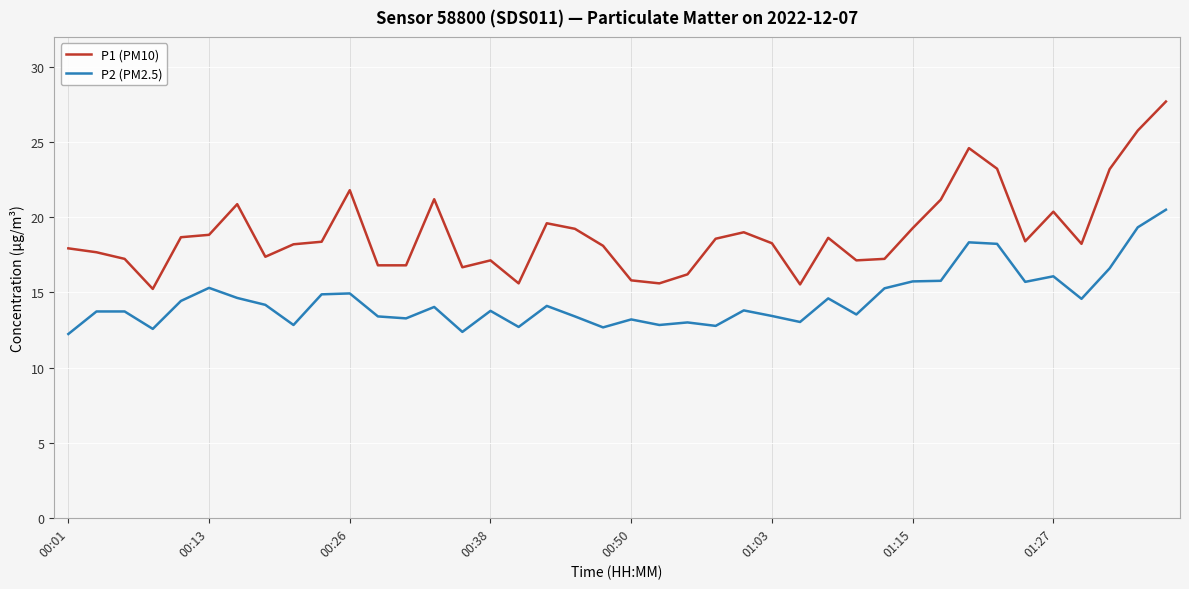

True or false: P2 (PM2.5) and P1 (PM10) intersect in this chart.

False